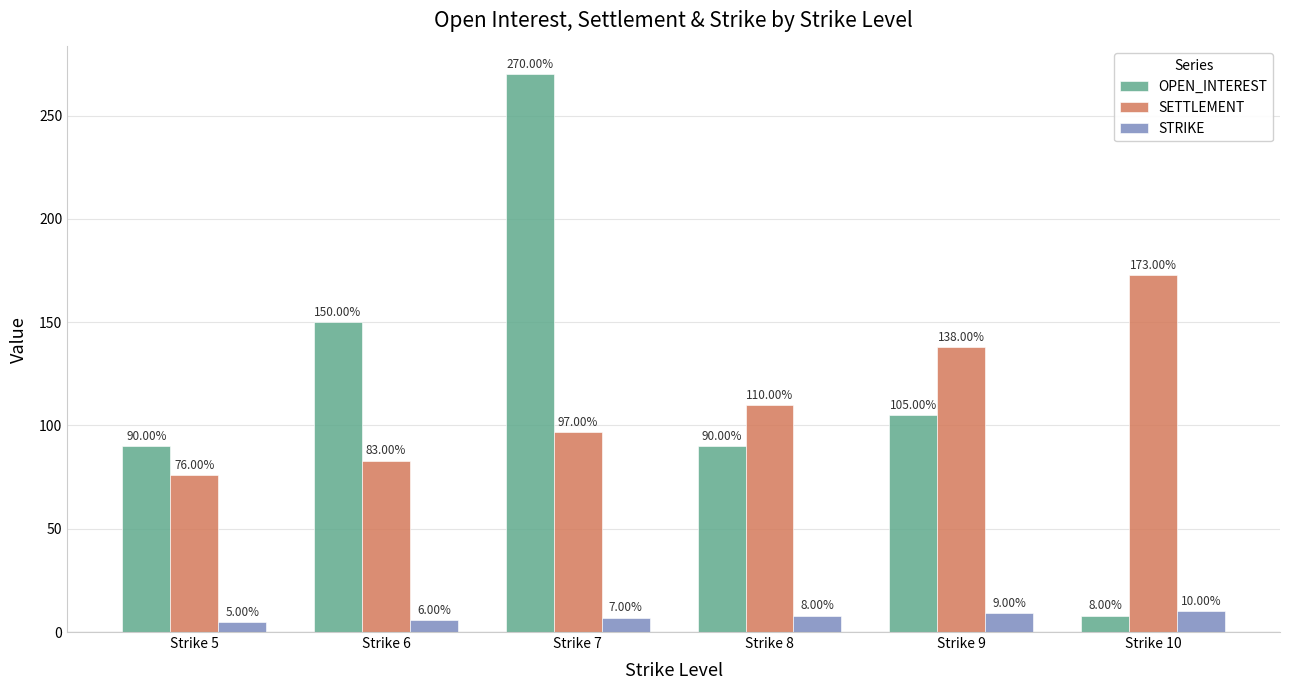

At which label is SETTLEMENT closest to 124?

Strike 8